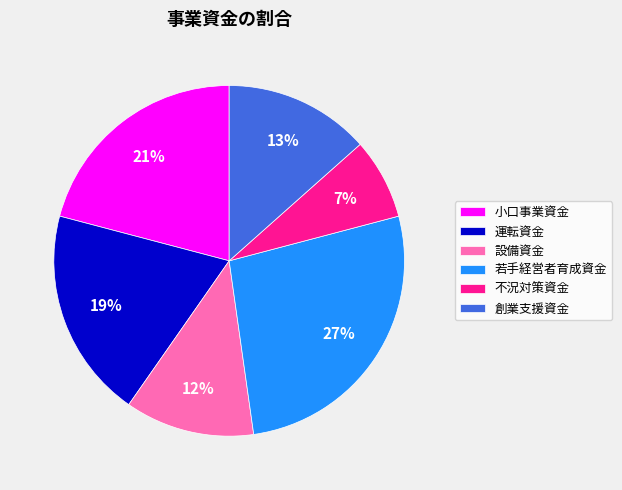

The 創業支援資金 slice represents 13% of the pie. True or false?

True